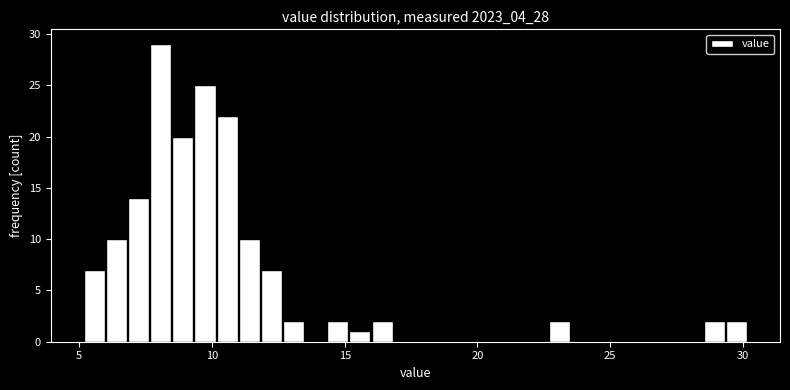

Read against the x-axis, roughly where is the centre of the tallest bar?

8.0